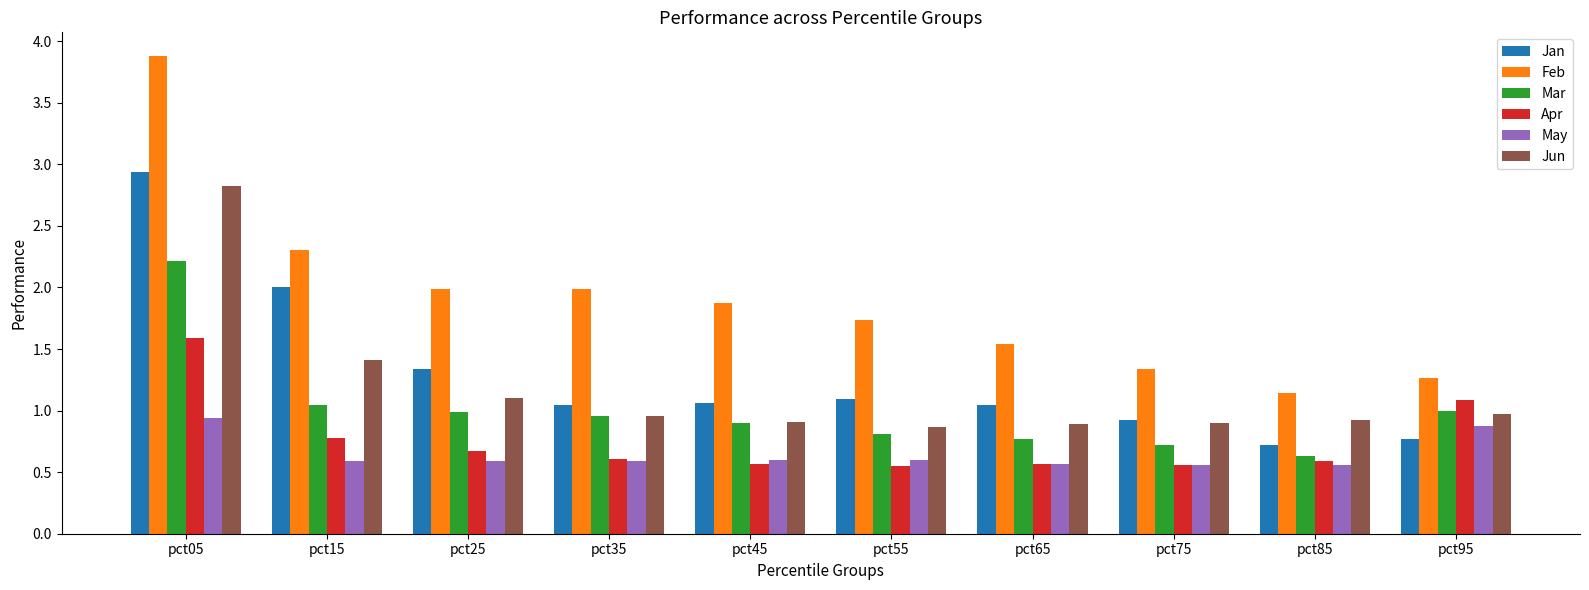

Rank the series at pct25 from lowest to highest value.

May, Apr, Mar, Jun, Jan, Feb